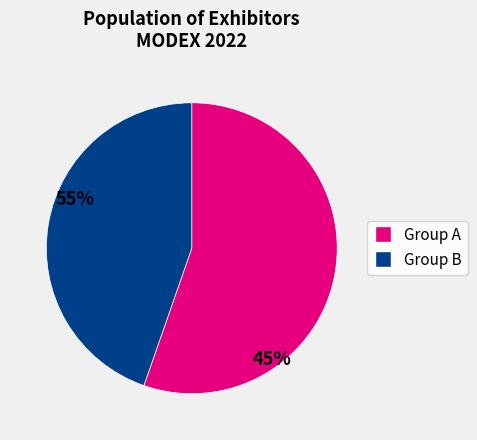

Count the number of slices in the pie.

2